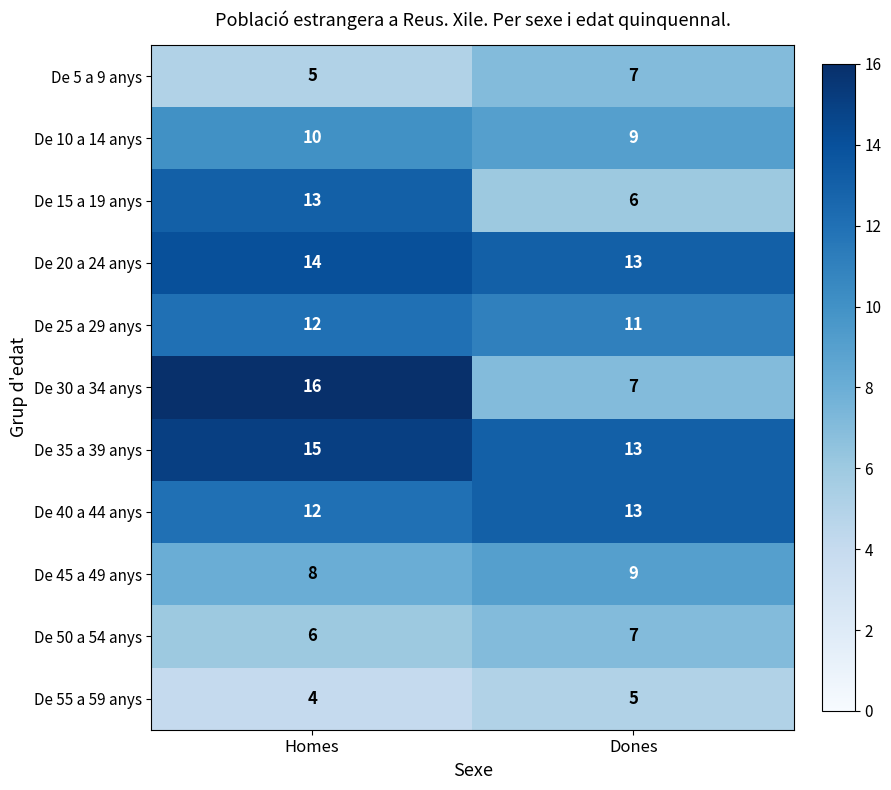

At which label does De 55 a 59 anys reach its minimum?

Homes